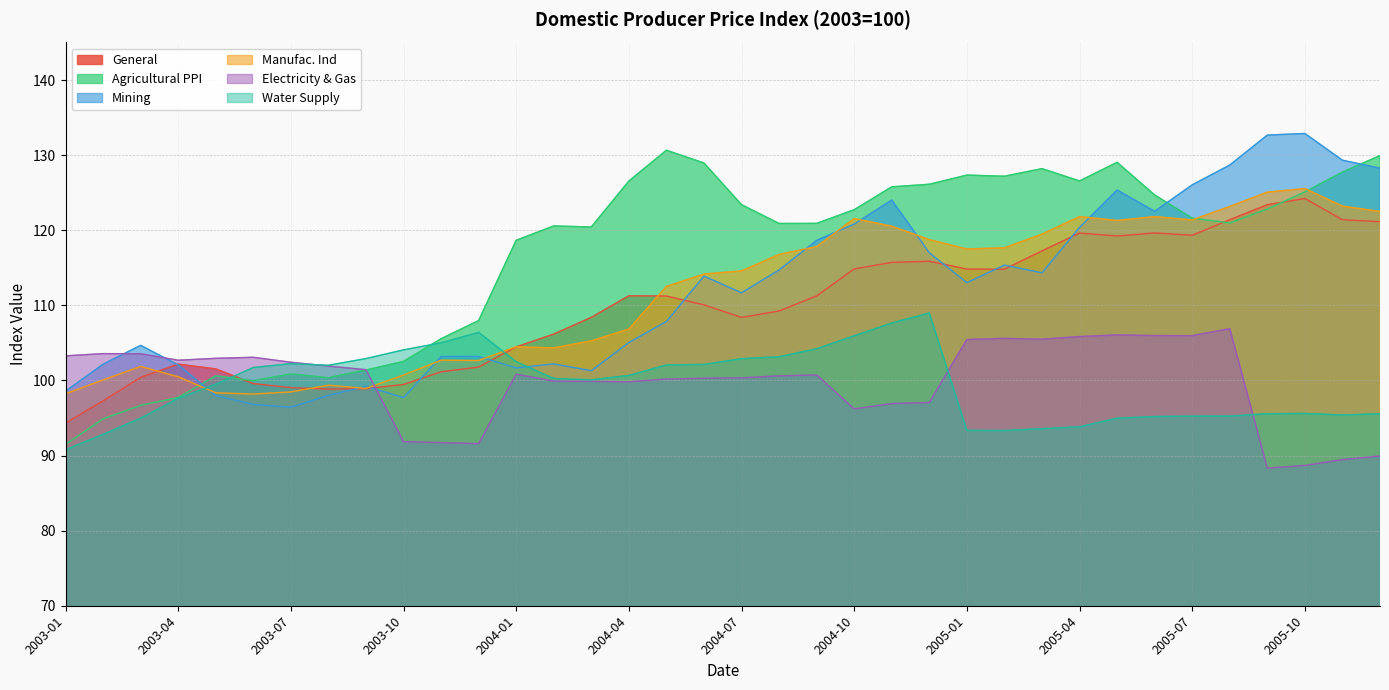

Is it true that Water Supply equals 166.2 at 2005-02?

False